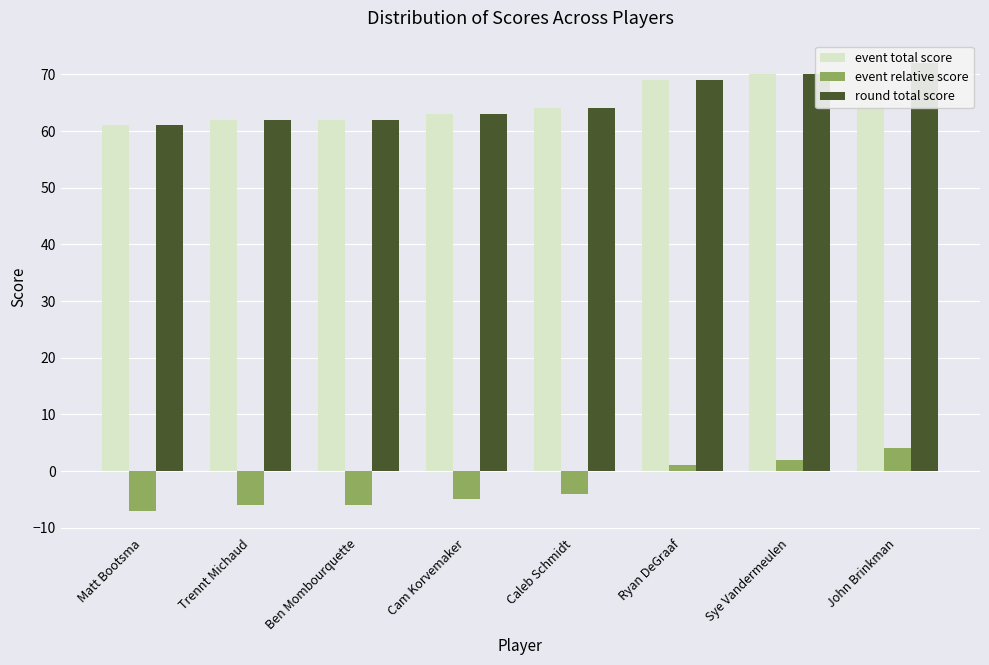

Count the number of categories in the chart.

8